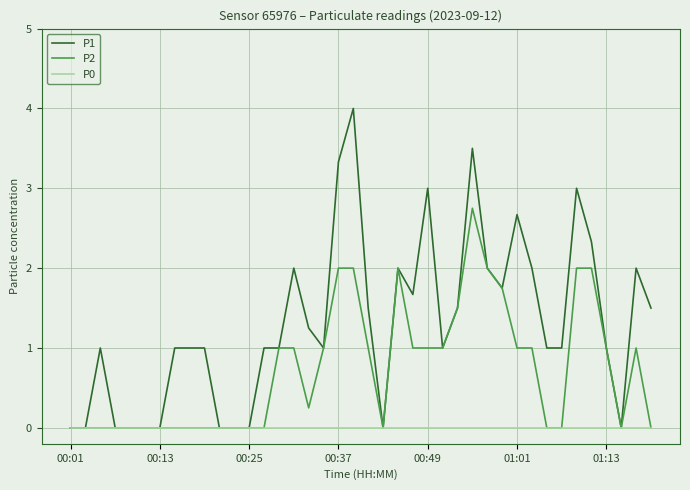

What is the sum of all P1 values?

52.0